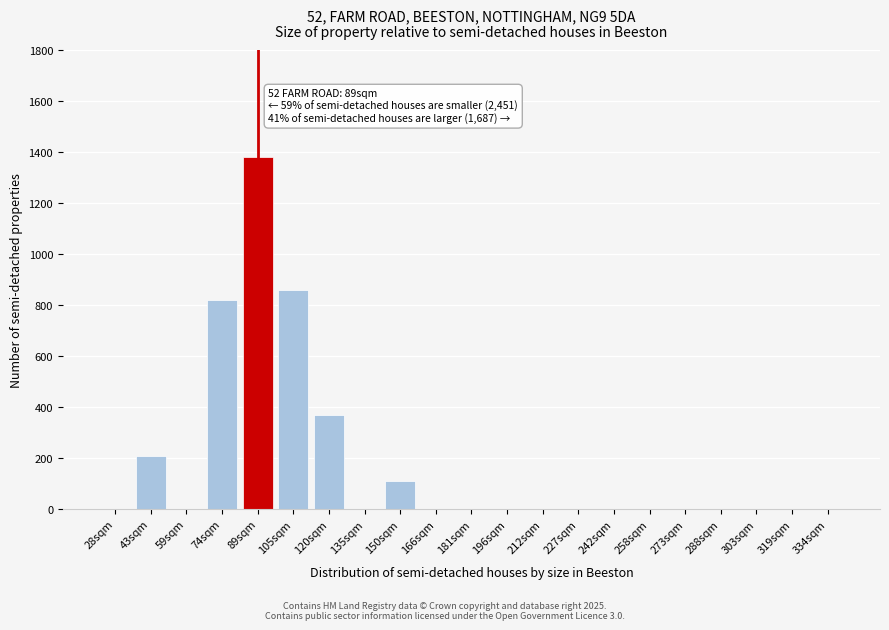

Reading right to left, list all the values displayed in this chart.

334sqm=0	319sqm=0	303sqm=0	288sqm=0	273sqm=0	258sqm=0	242sqm=0	227sqm=0	212sqm=0	196sqm=0	181sqm=0	166sqm=0	150sqm=110	135sqm=0	120sqm=370	105sqm=860	89sqm=1380	74sqm=820	59sqm=0	43sqm=209	28sqm=0